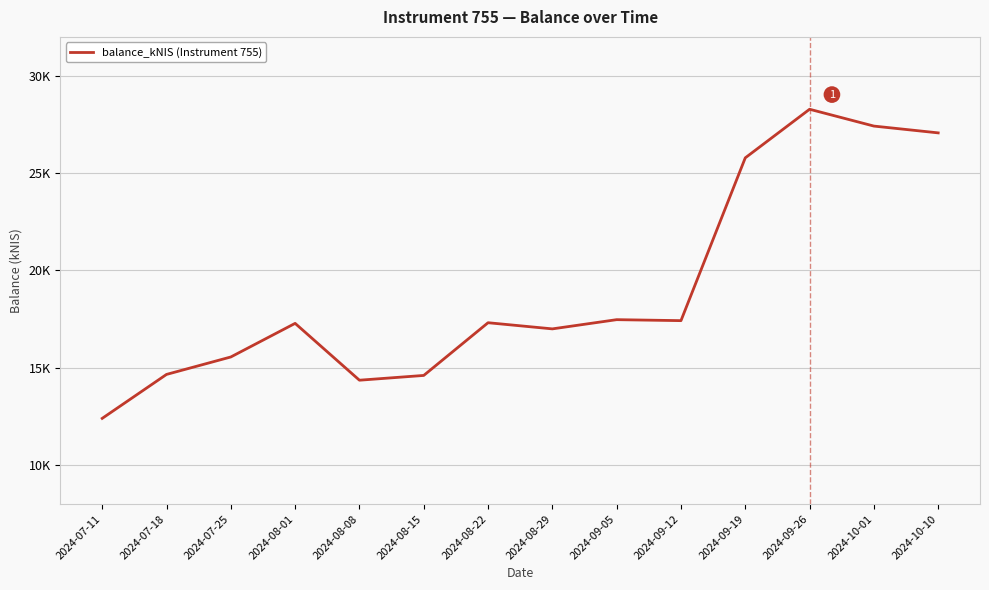

The chart shows a value of 23409.0 at 2024-07-18. True or false?

False